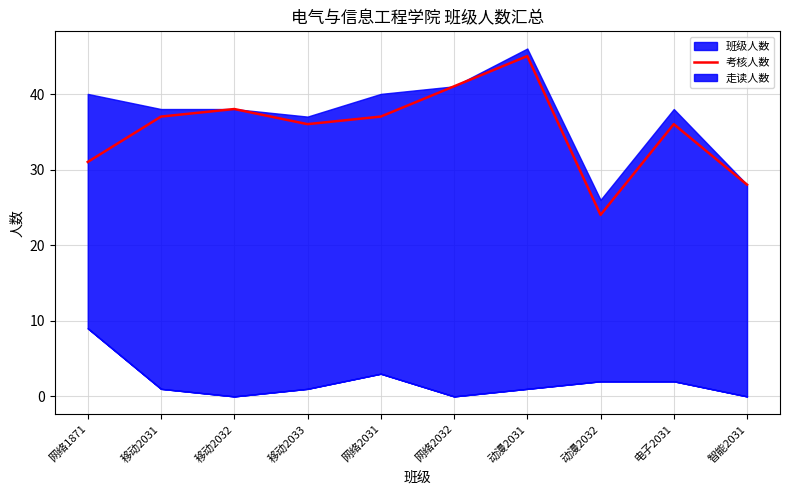

What is the maximum value shown in the chart?

45